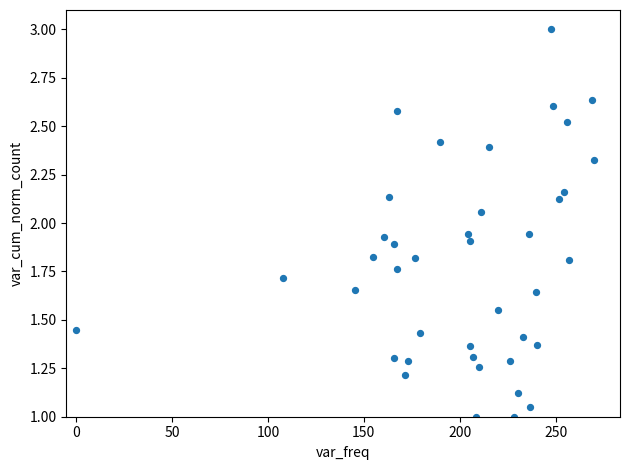

What is the range of Y values (max minus min)?

2.0